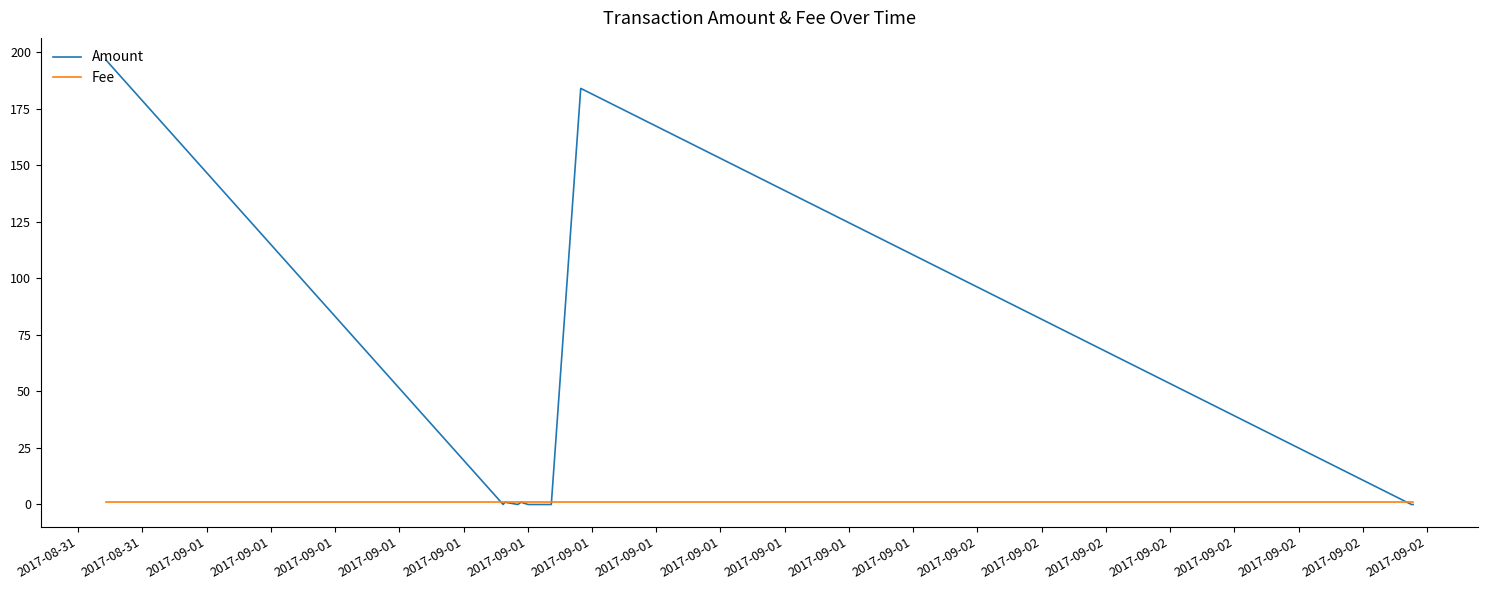

Is this an area chart (filled region under the line)?

No